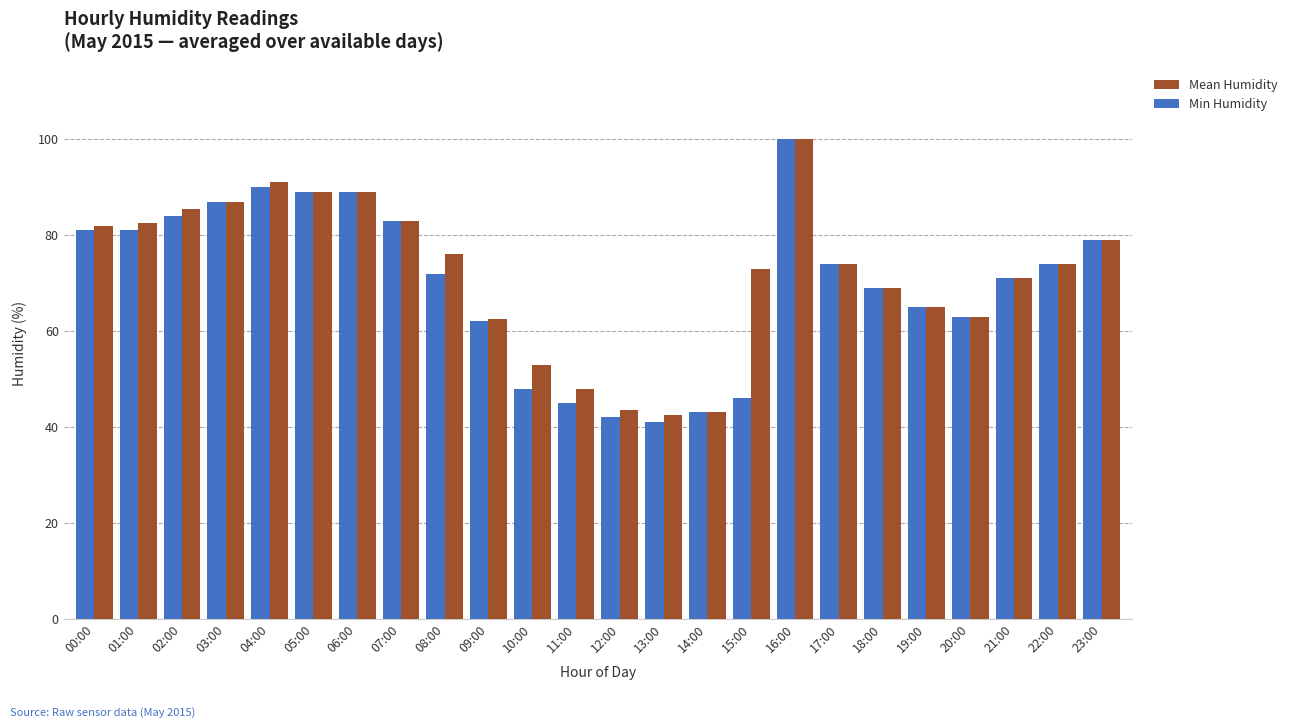

Between 15:00 and 18:00, which series saw the biggest shift?

Min Humidity